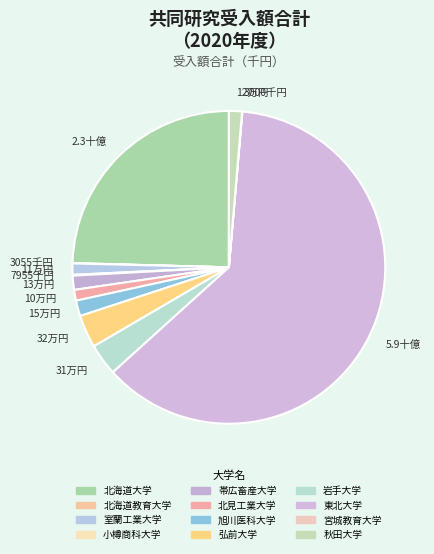

Combined, do 2.3十億 and 5.9十億 account for over 50%?

Yes